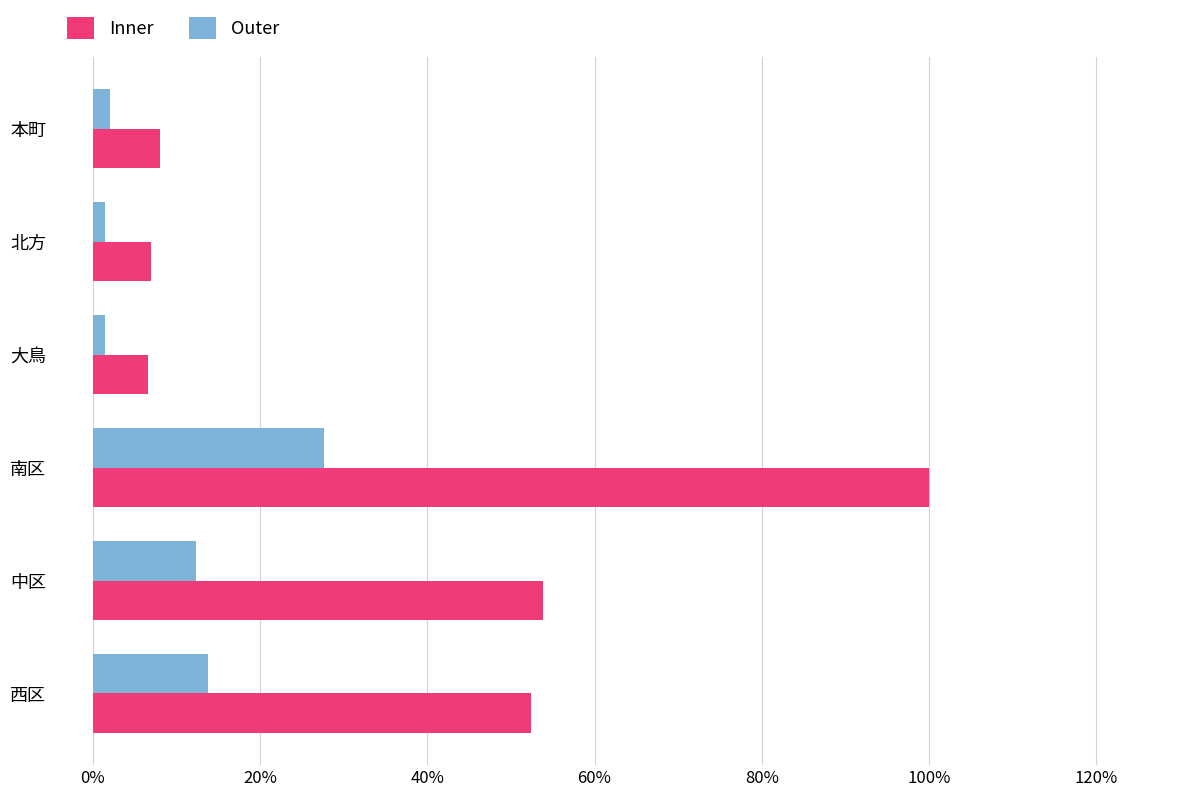

Count the number of data series in this chart.

2